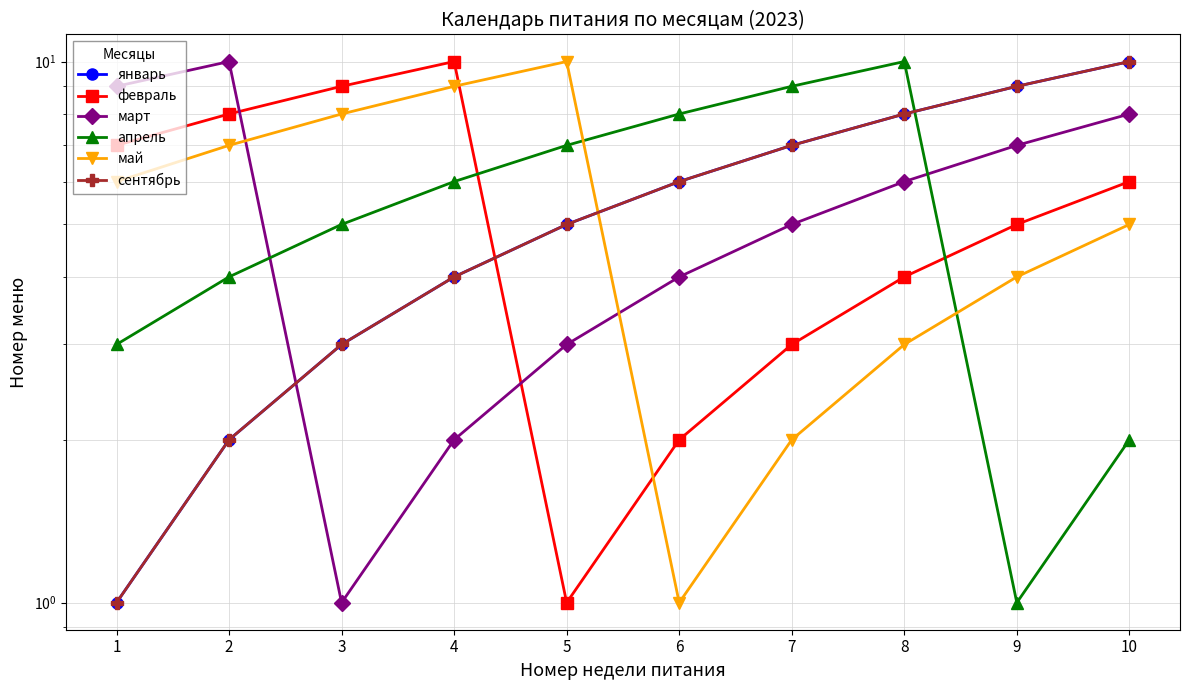

What is the approximate value of март at 10?

8